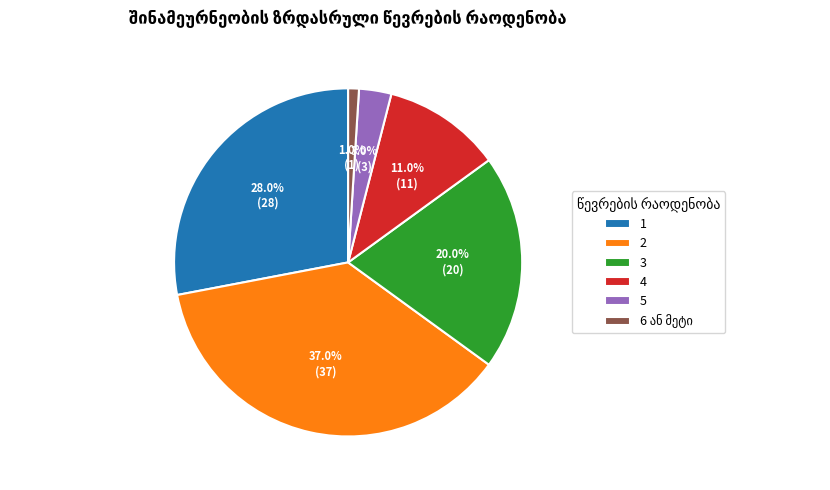

What is the ratio of the value at 1 to the value at 2?

0.8